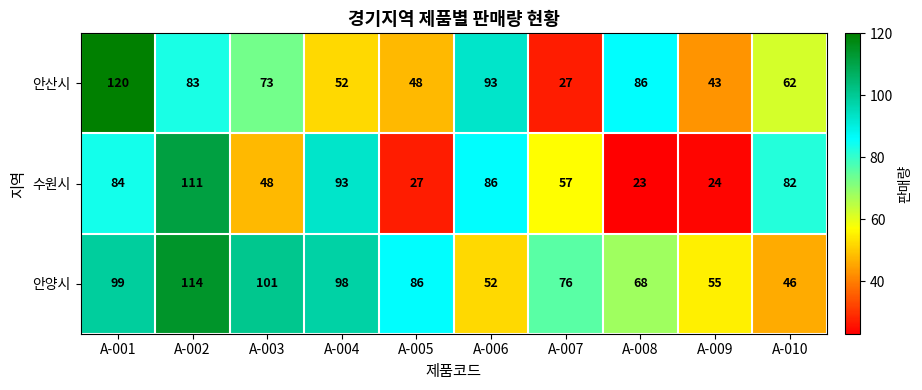

At A-006, list the series in order from smallest to largest.

안양시, 수원시, 안산시